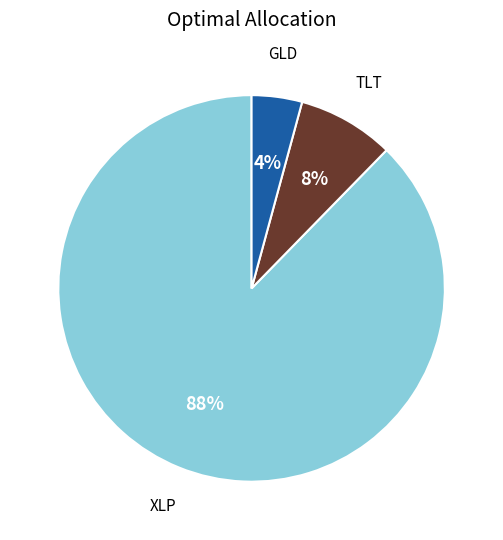

Is it true that GLD is 4% of the pie?

True